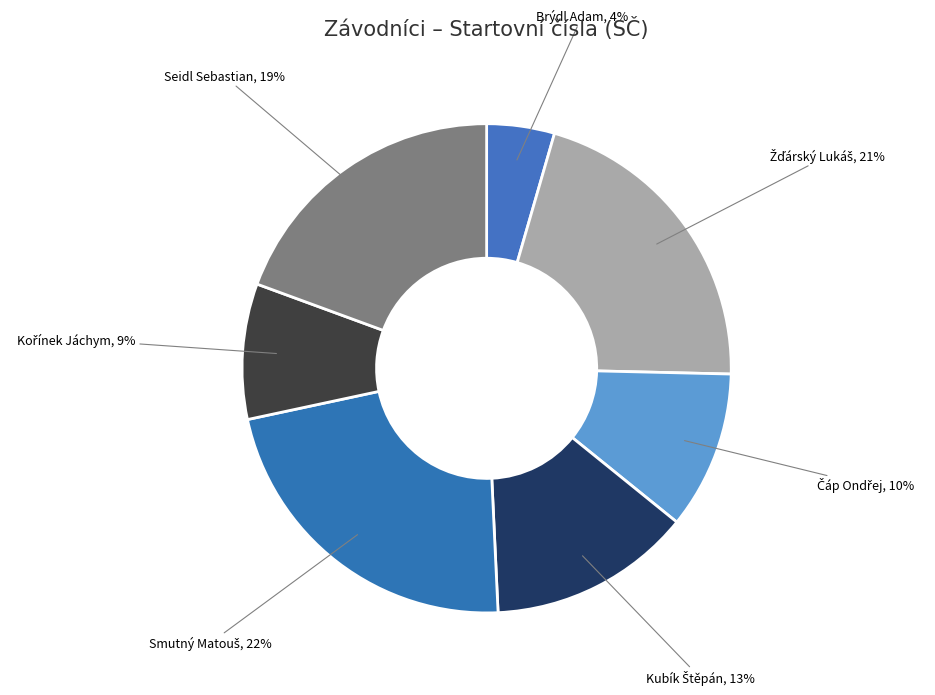

True or false: Seidl Sebastian accounts for 13% of the total.

False